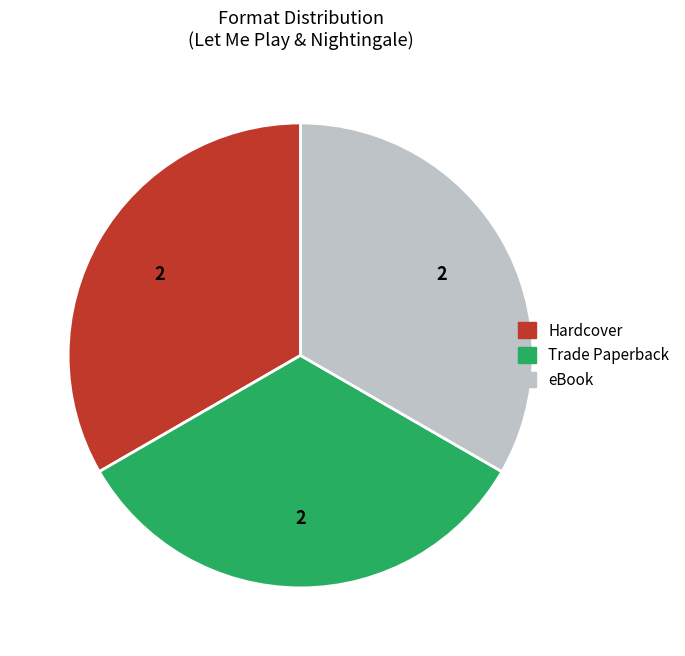

Does any single category account for the majority?

No